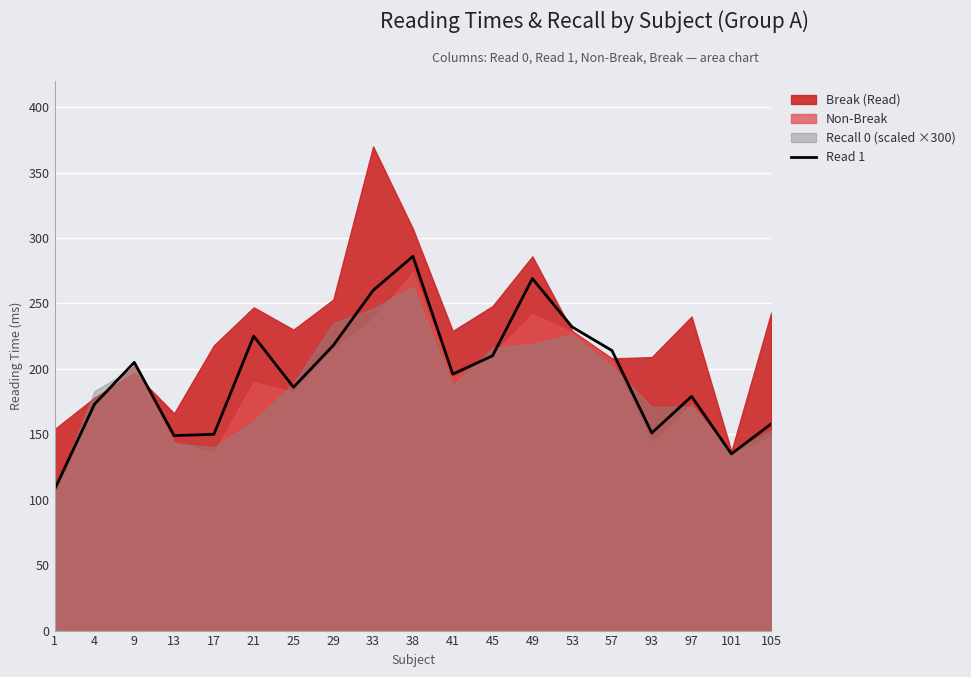

What is the difference between the maximum and minimum values?

178